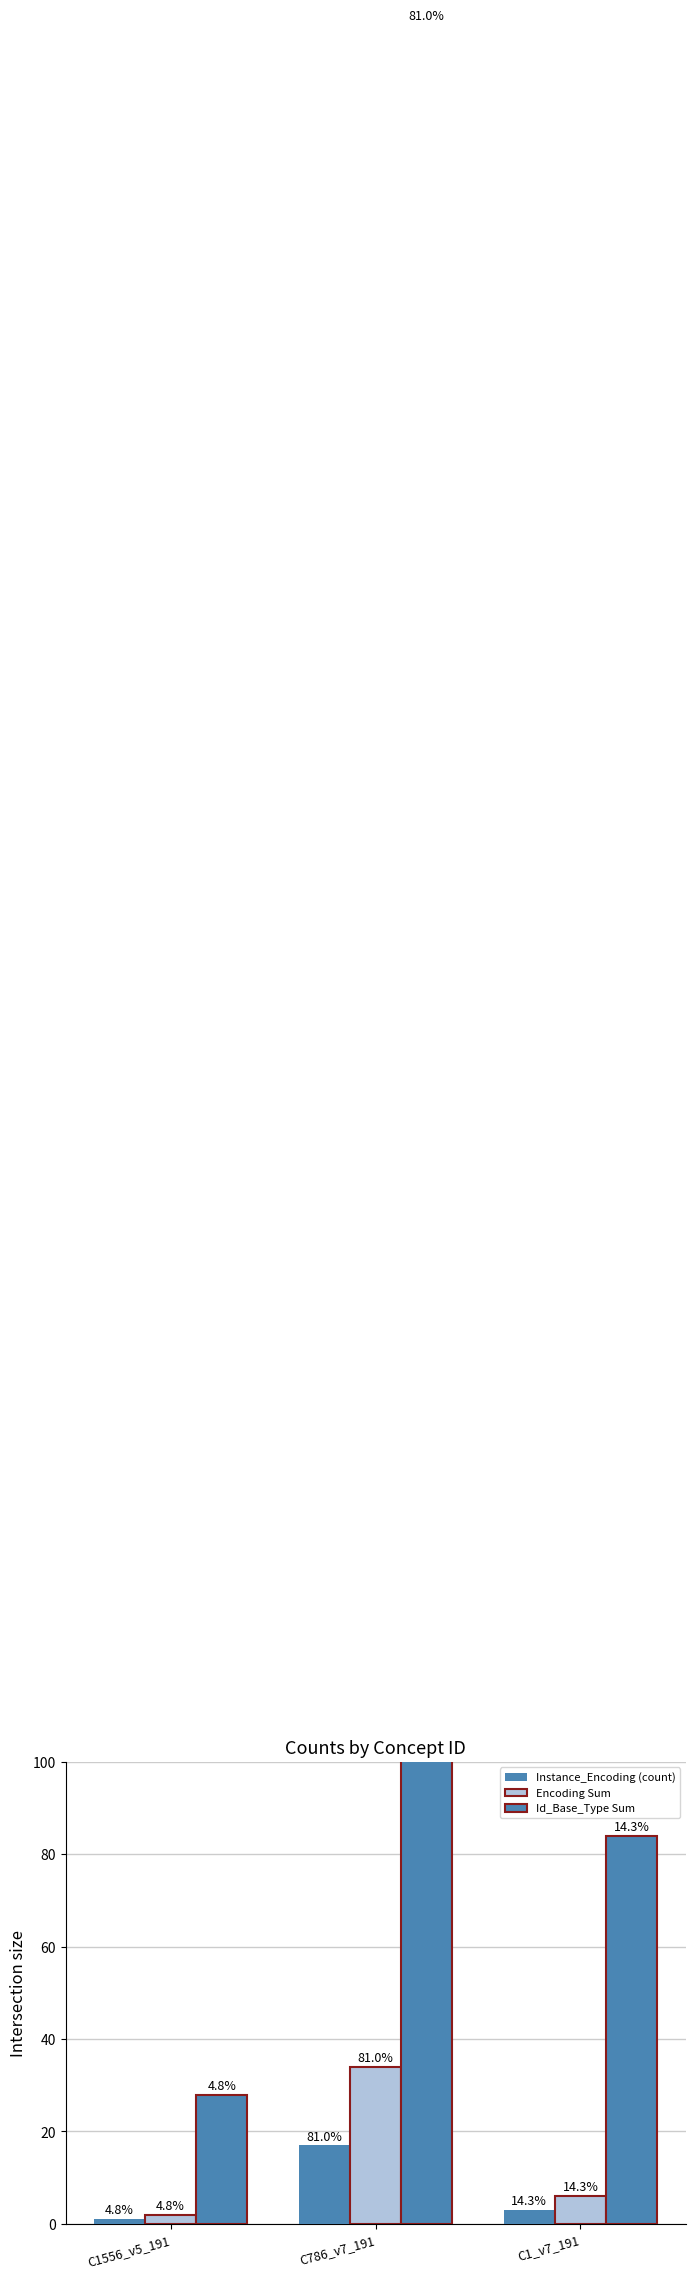

Which series has the largest total across all categories?

Id_Base_Type Sum